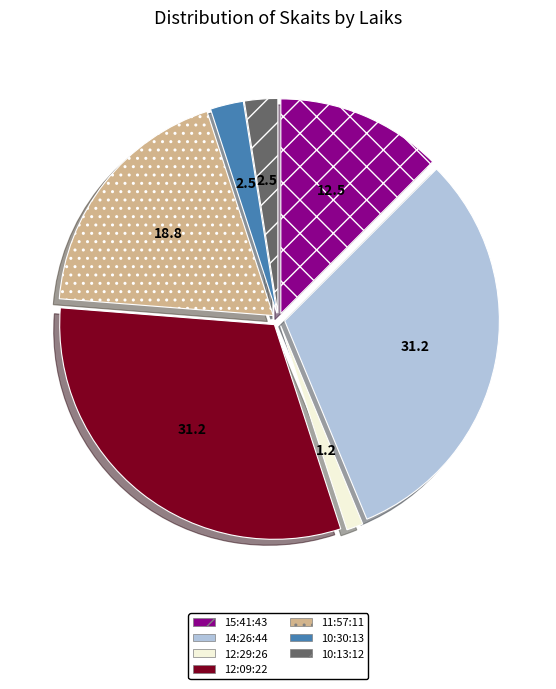

The 11:57:11 slice represents 19% of the pie. True or false?

True